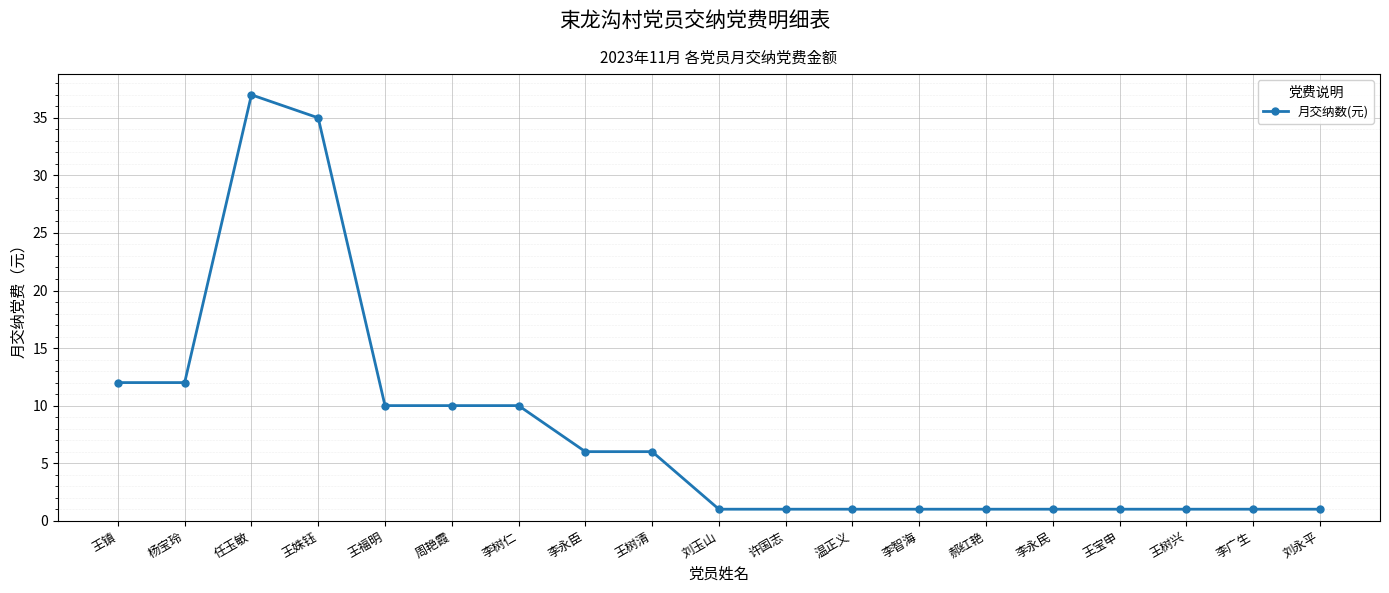

What is the label of the 5th point from the right?

李永民